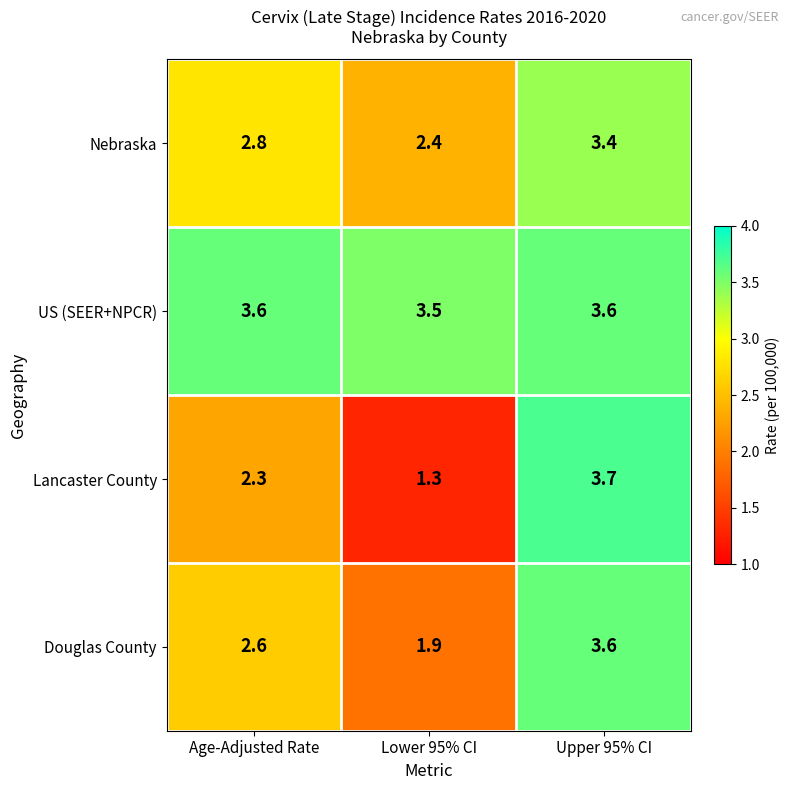

At which category is the sum across all series the highest?

Upper 95% CI